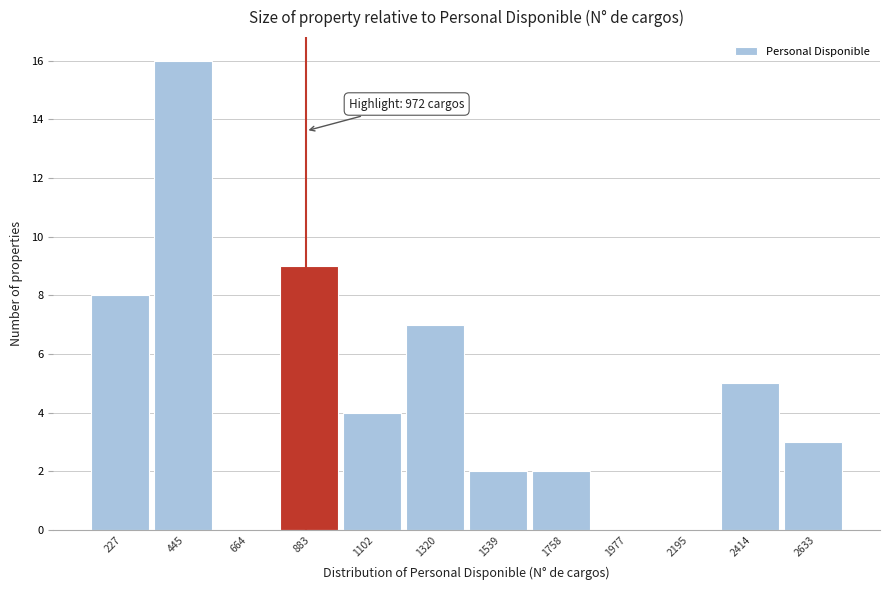

Reading left to right, extract all data points from this chart.

227=8	445=16	664=0	883=9	1102=4	1320=7	1539=2	1758=2	1977=0	2195=0	2414=5	2633=3